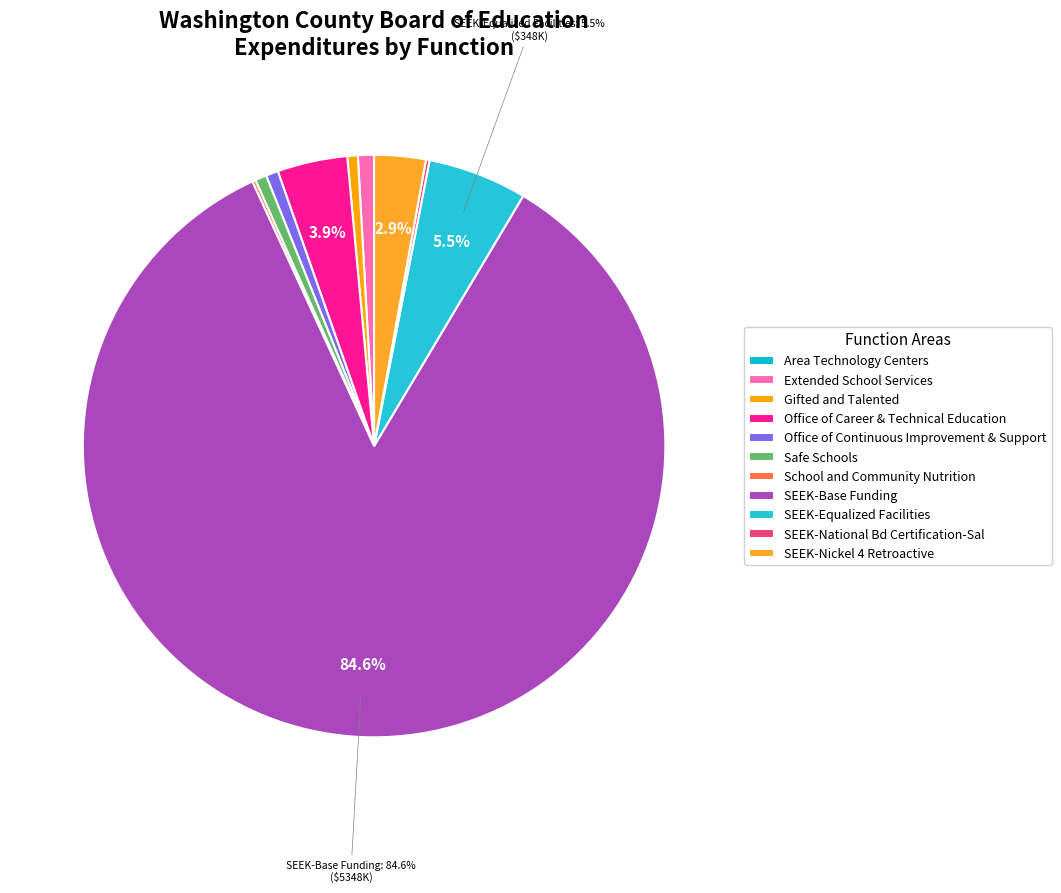

To the nearest percent, what is the difference between the SEEK-Nickel 4 Retroactive and Area Technology Centers slice percentages?

3%